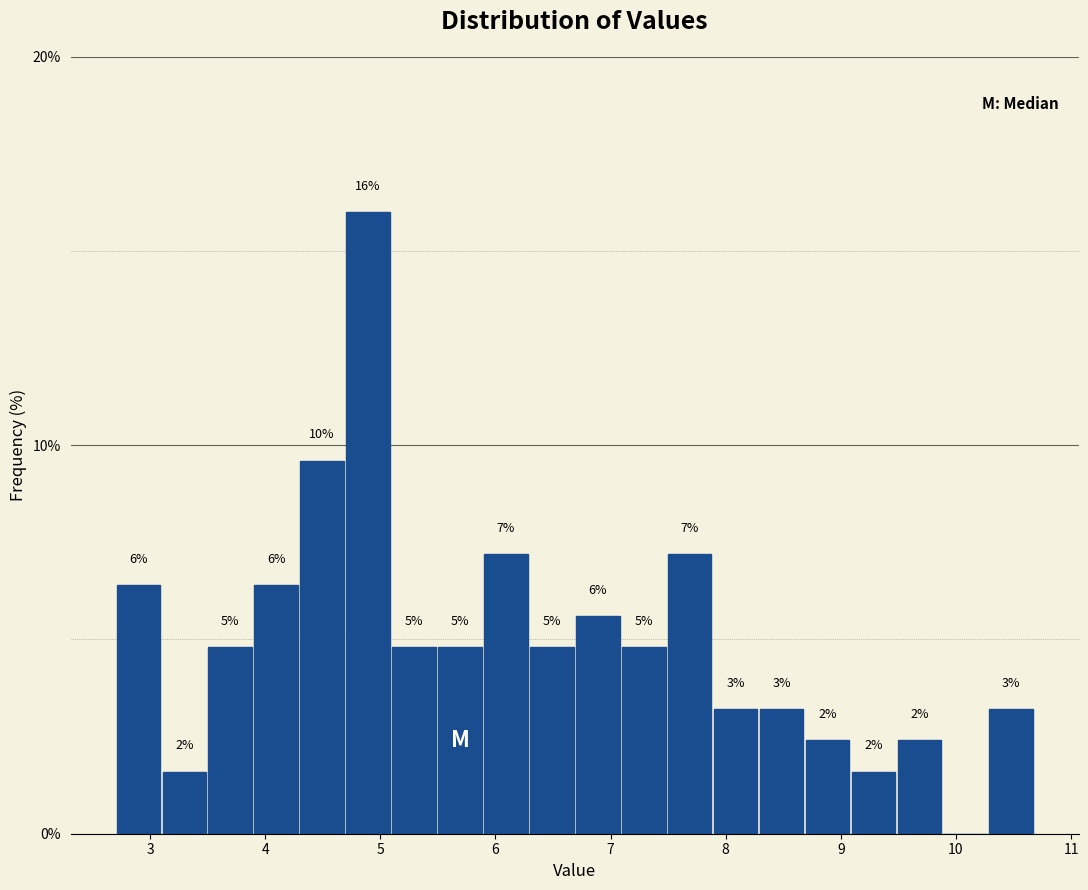

Around what value on the x-axis is the tallest bar? Give the approximate position of its centre, as read against the axis.

4.9